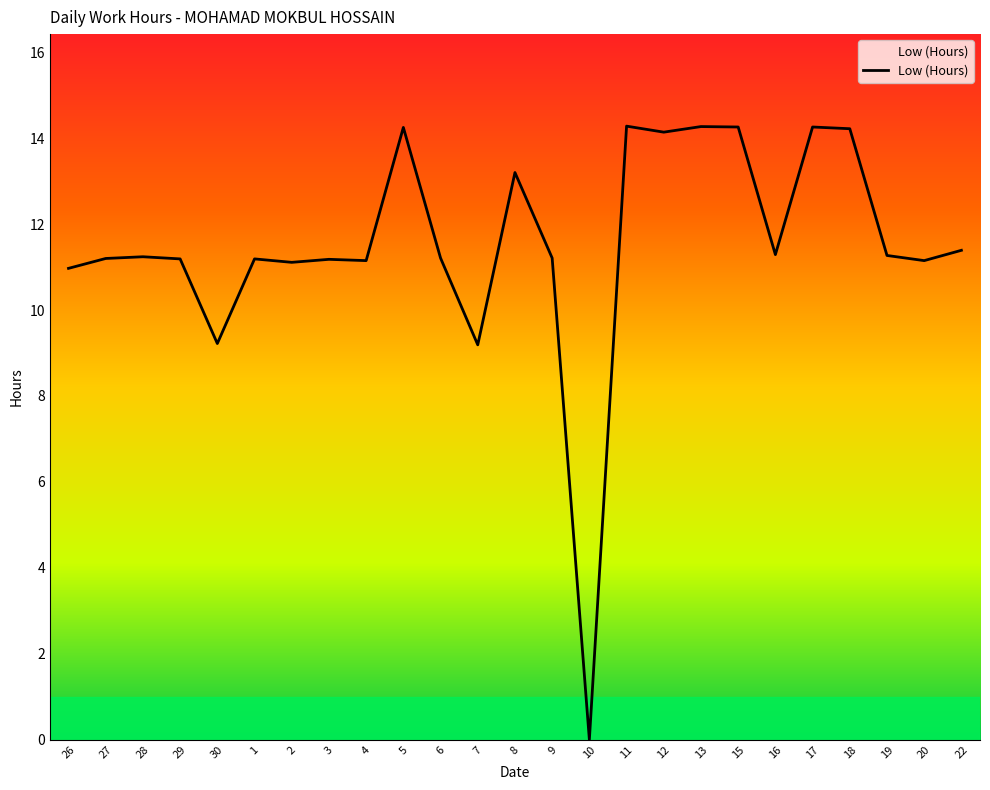

Is it true that the value at 6 is 14.7?

False